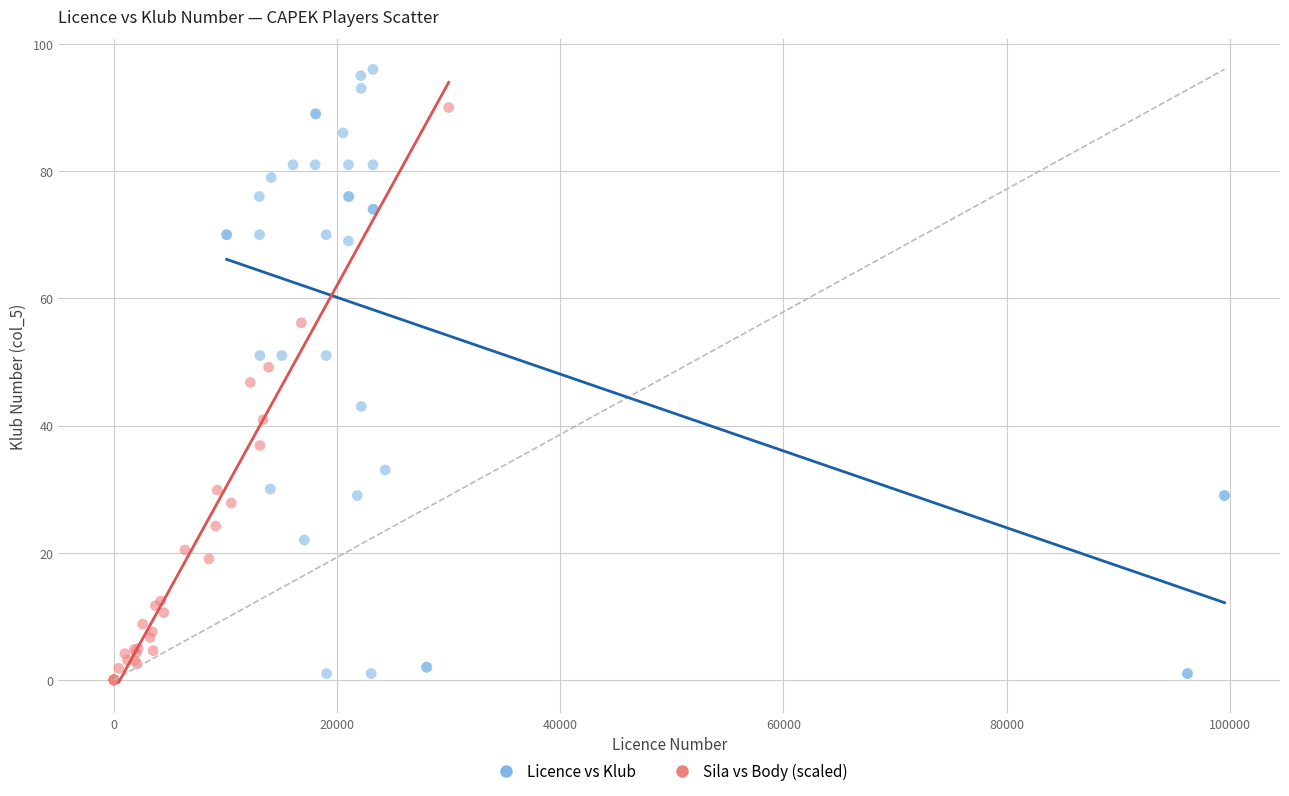

Which series has the widest spread of Y values?

Licence vs Klub